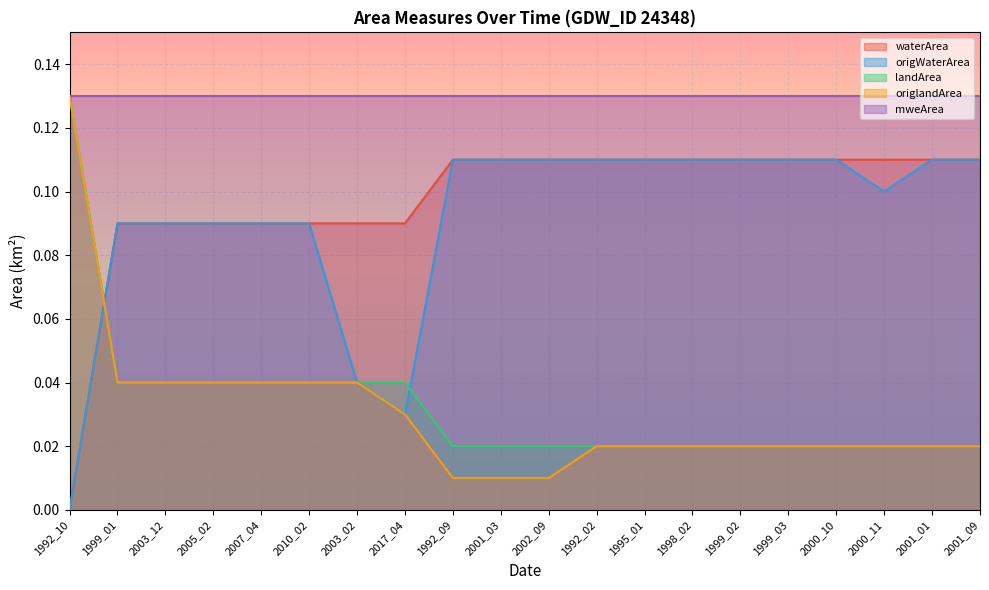

Which series ends up on top after the final intersection of waterArea and landArea?

waterArea